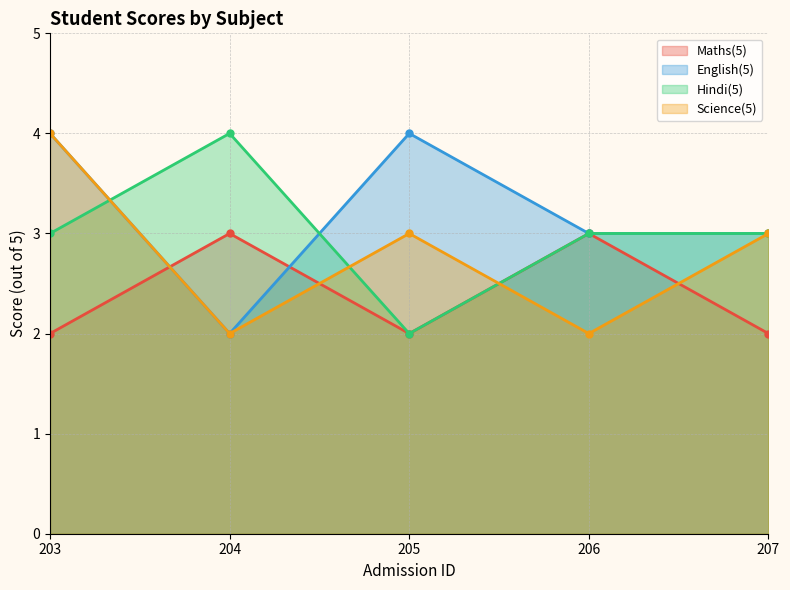

Does the chart have visible grid lines?

Yes